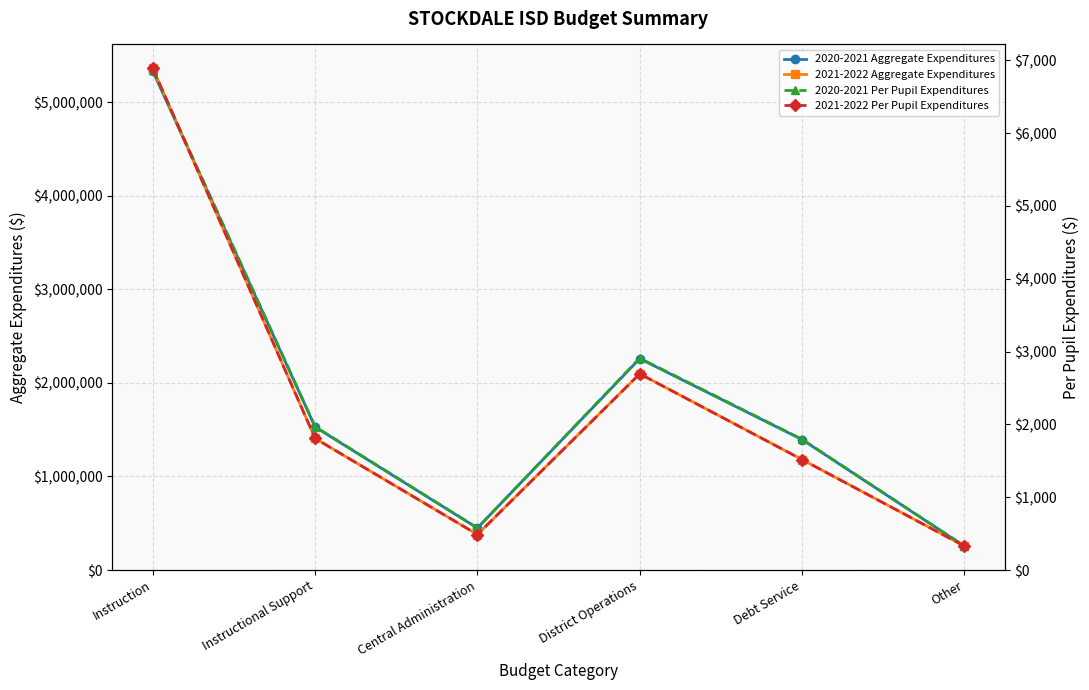

What are all the series names shown in the legend?

2020-2021 Aggregate Expenditures, 2021-2022 Aggregate Expenditures, 2020-2021 Per Pupil Expenditures, 2021-2022 Per Pupil Expenditures